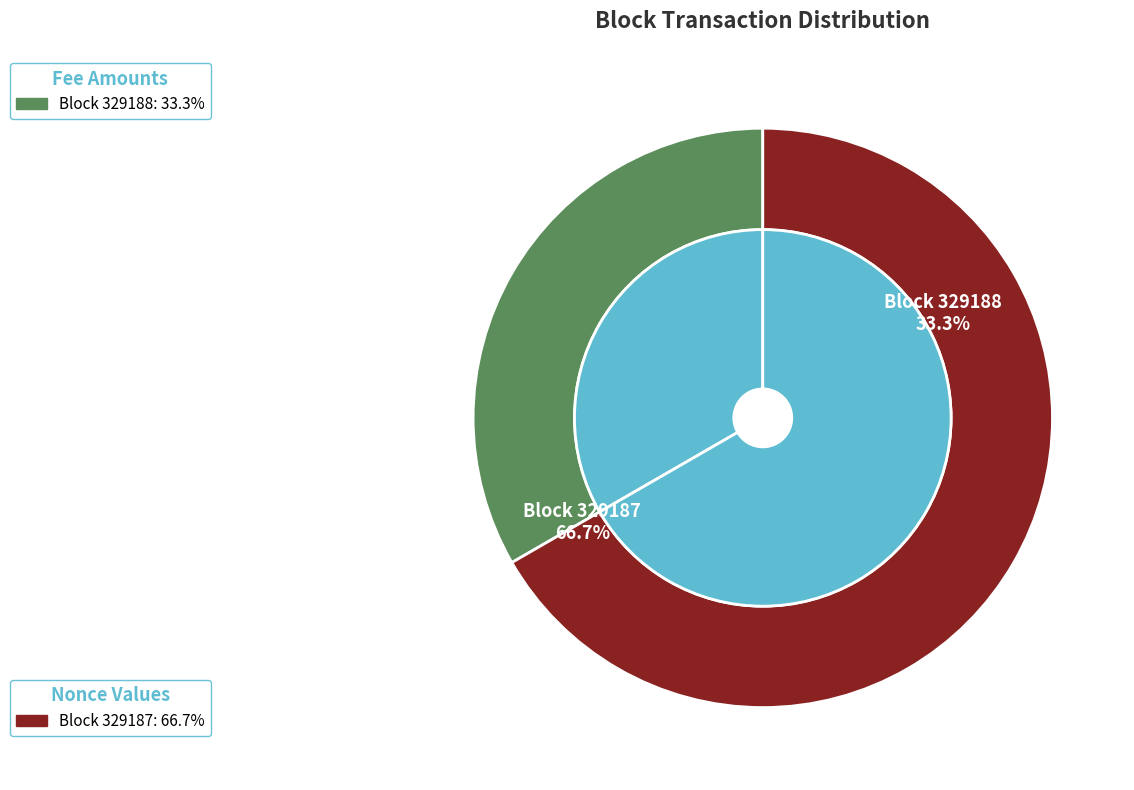

Which has a higher value, 329188 or 329187?

329187